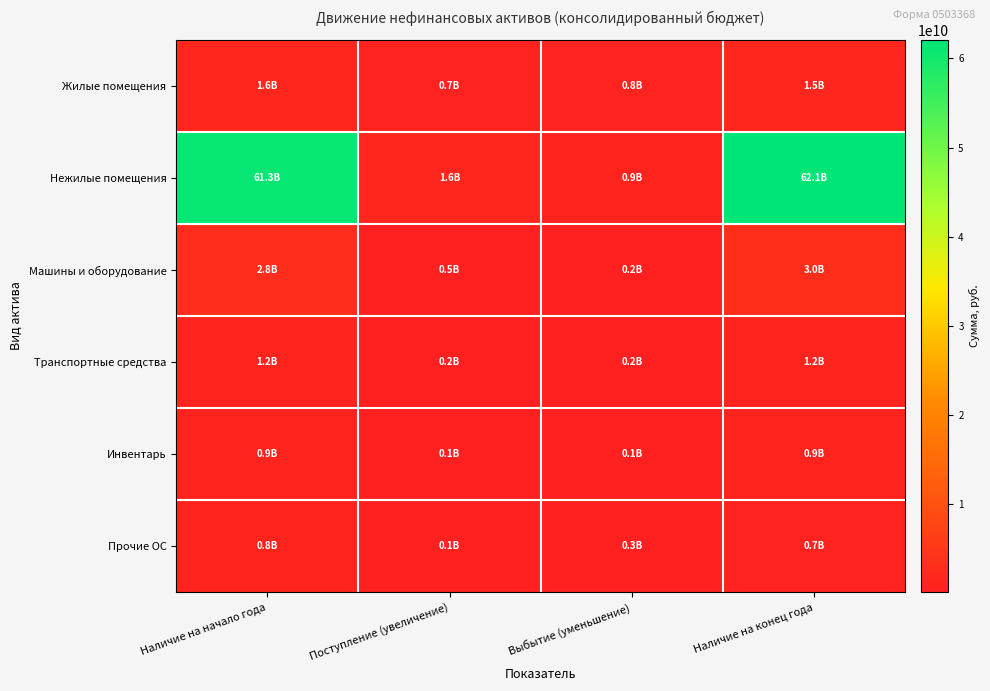

How many distinct data groups are displayed?

6